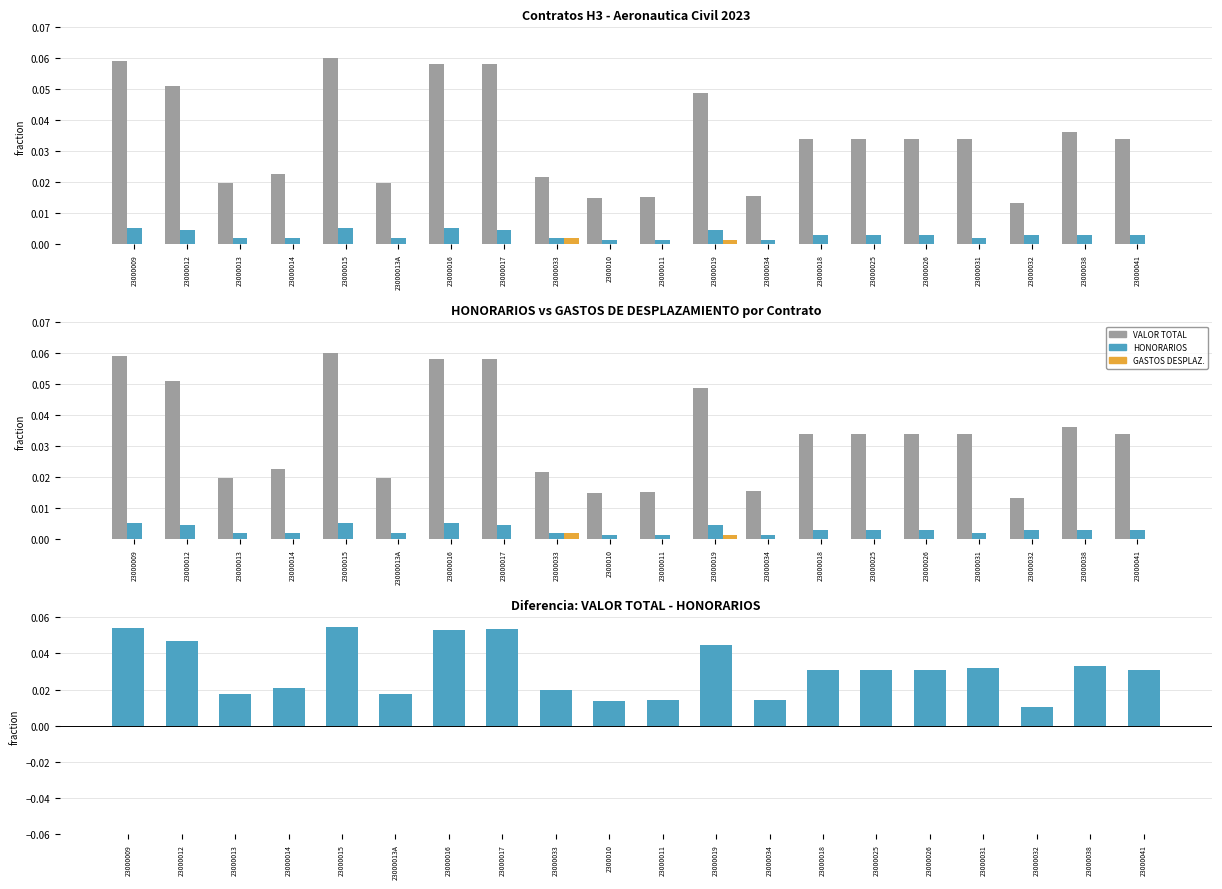

What position from the left is 23000017?

8